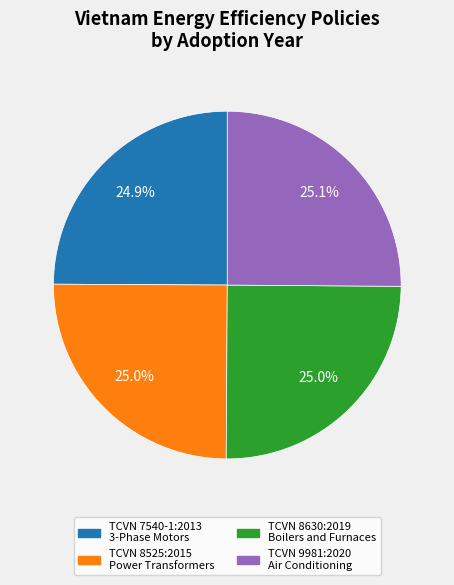

Does any single category account for the majority?

No